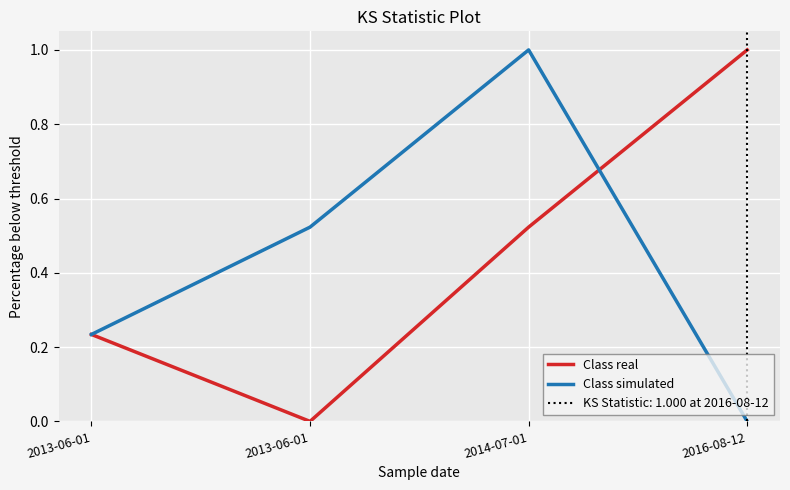

What is the label of the 4th point from the right?

2013-06-01